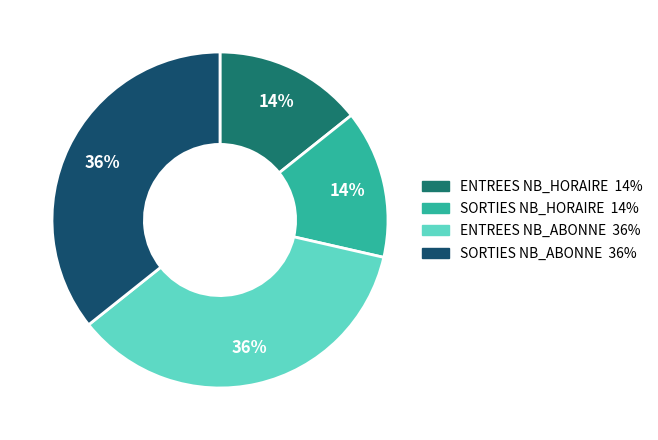

What is the ratio of the value at ENTREES NB_HORAIRE to the value at ENTREES NB_ABONNE?

0.4